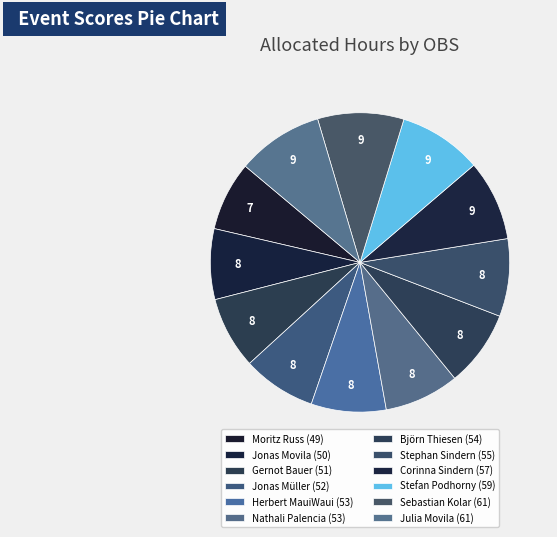

What is the total percentage of Björn Thiesen and Jonas Müller?

16.2%